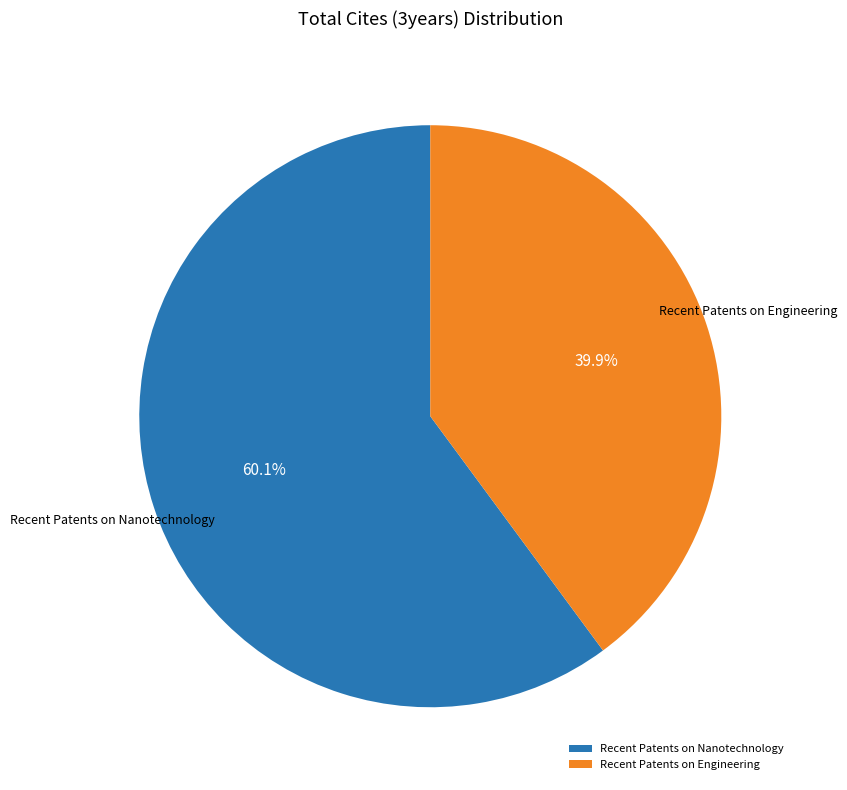

Is the sum of Recent Patents on Engineering and Recent Patents on Nanotechnology greater than half?

Yes